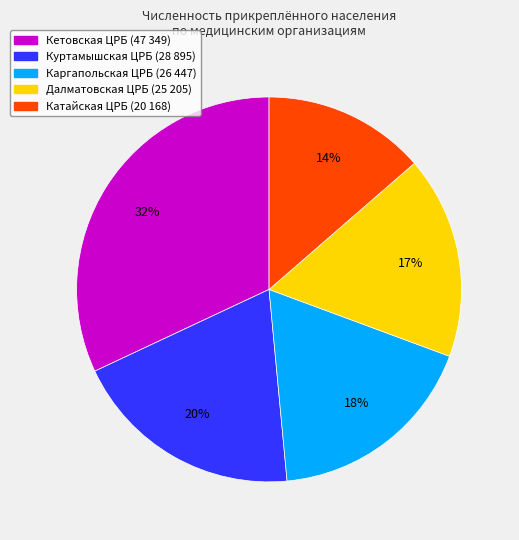

What is the largest slice in the pie chart?

Кетовская ЦРБ (47 349)